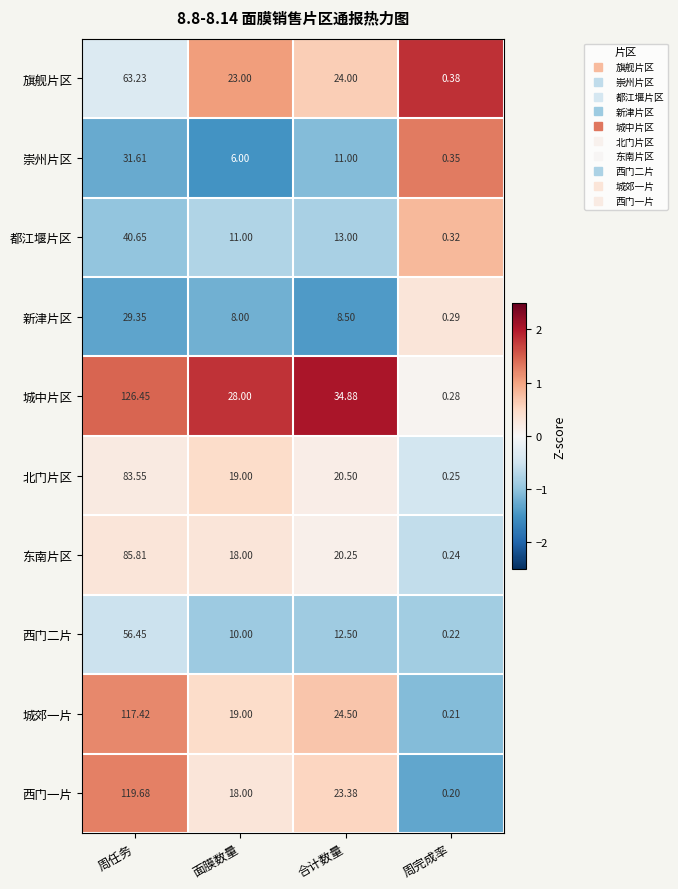

Where is 崇州片区 nearest to the value 15?

合计数量